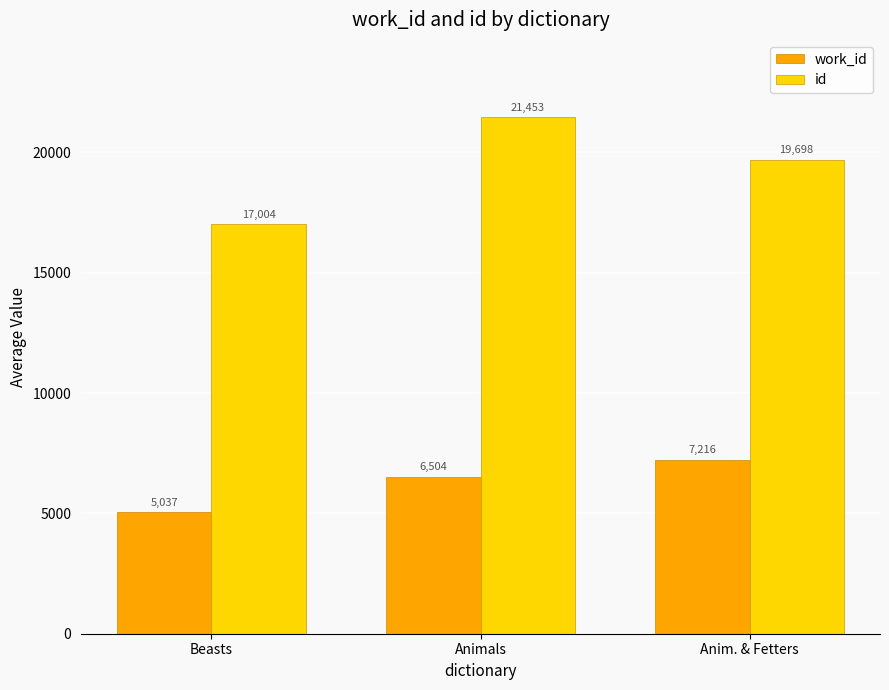

What is the spread (max minus min) of values at Animals?

14948.7